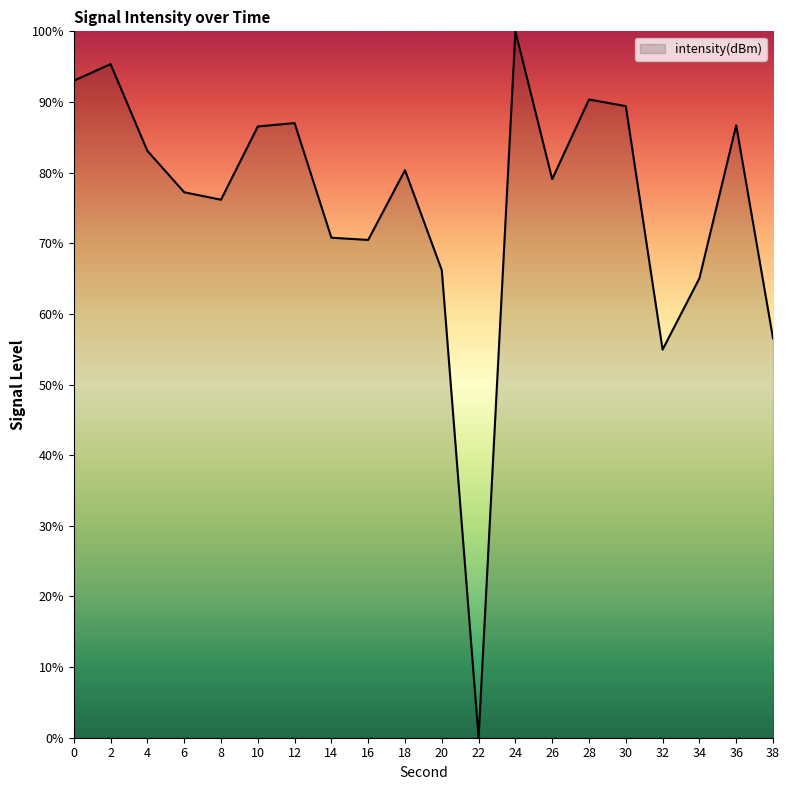

What is the sum of the values at 2 and 30?

184.8